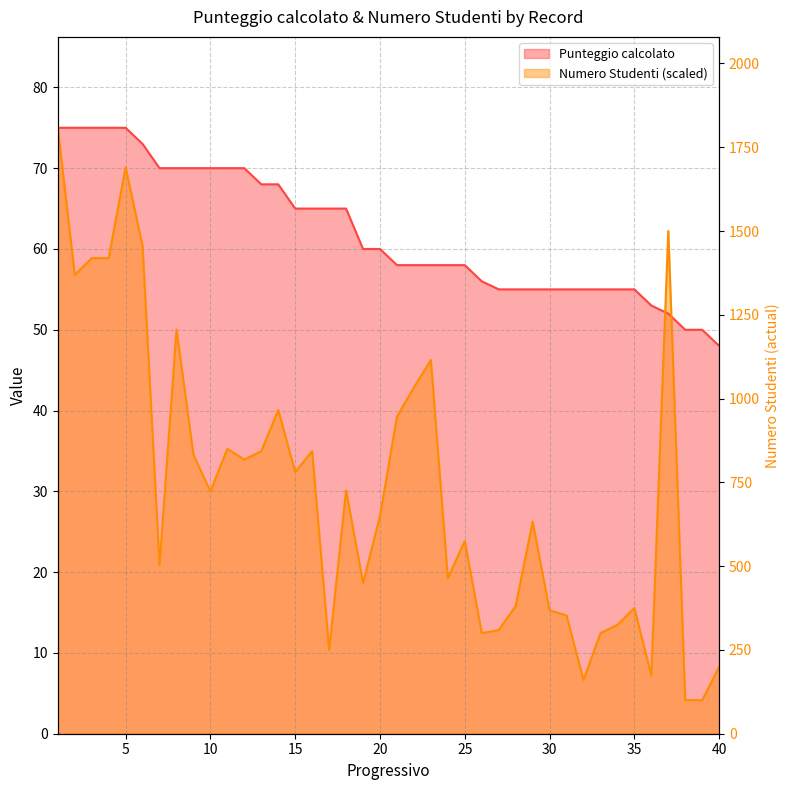

Which series ends up on top after the final intersection of Punteggio calcolato and Numero Studenti?

Punteggio calcolato